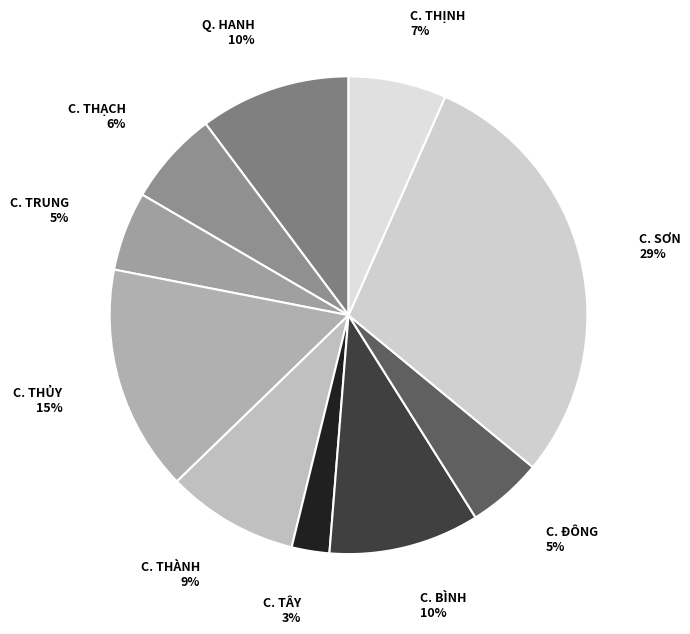

True or false: C. THỊNH accounts for 1% of the total.

False